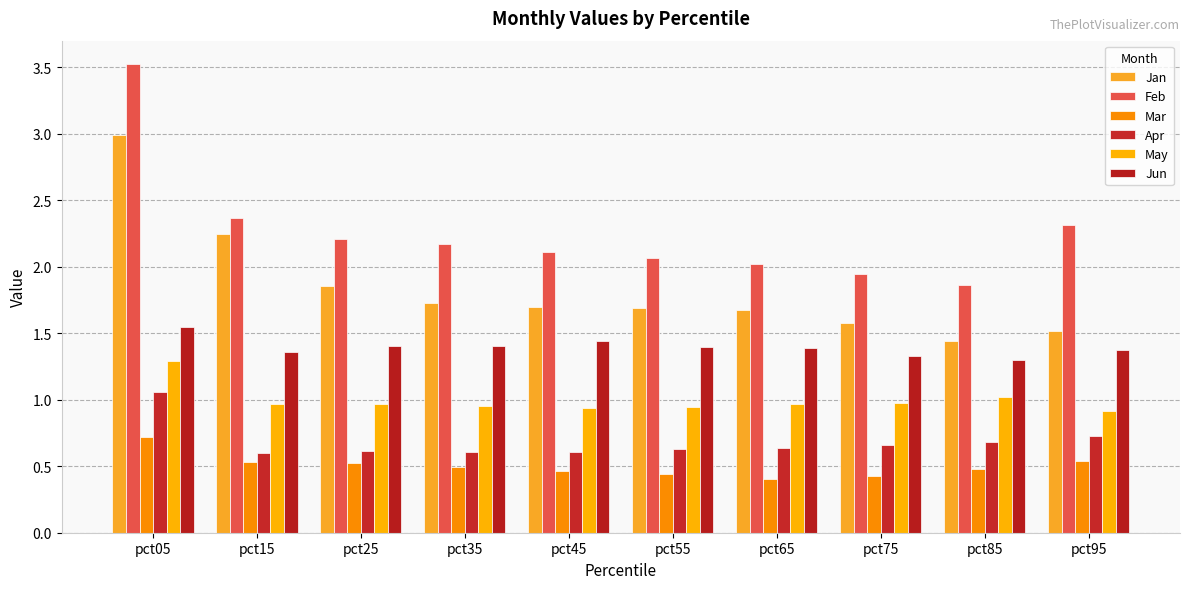

Which series has the largest range (max minus min)?

Feb